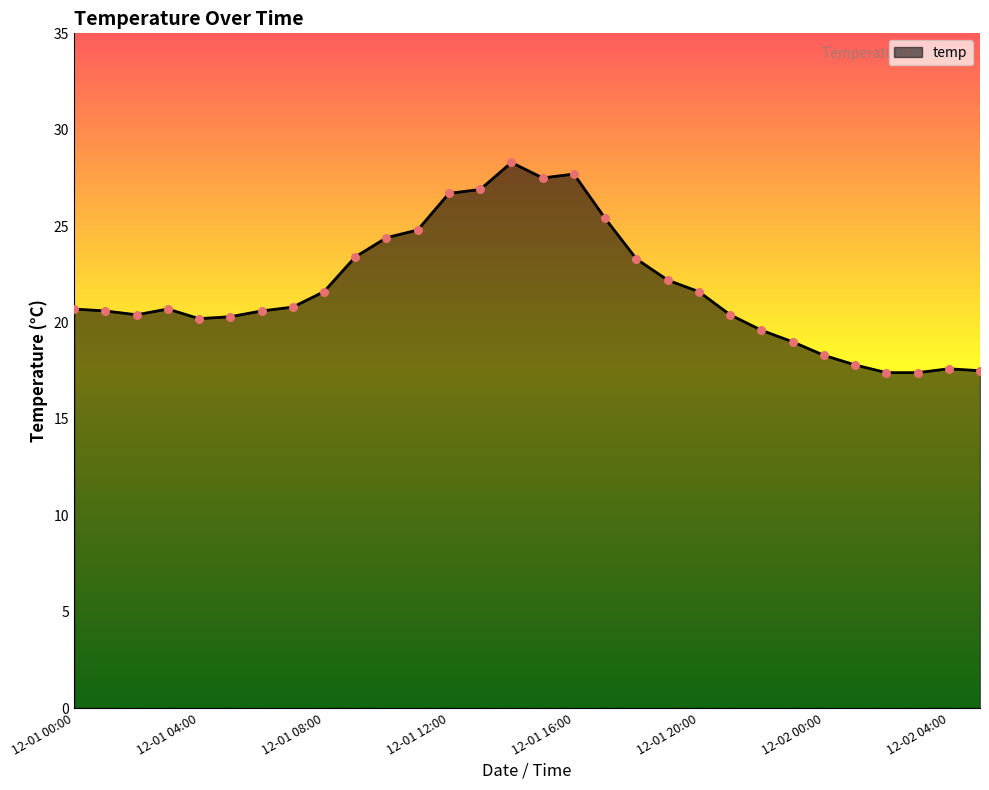

What is the greatest value displayed?

28.3